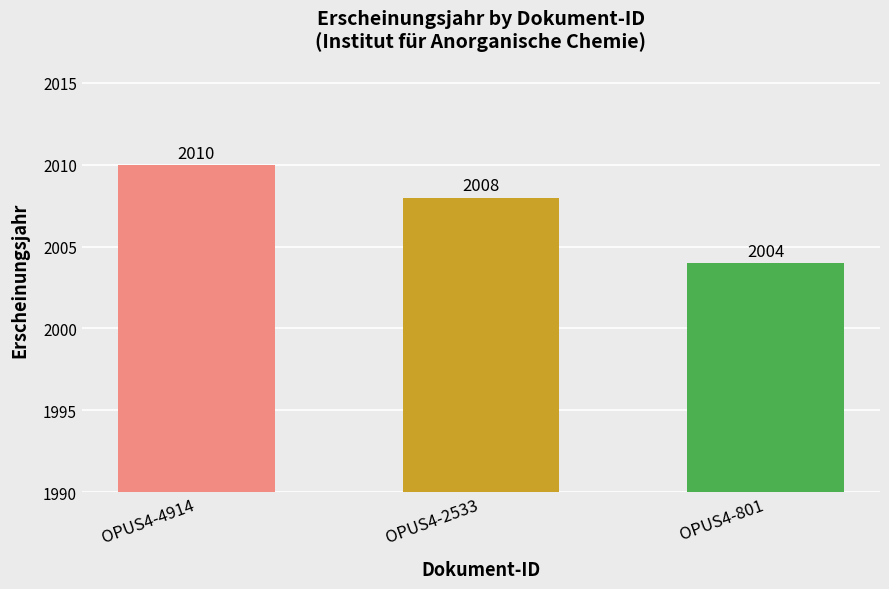

What is the change in value from OPUS4-4914 to OPUS4-801?

-6